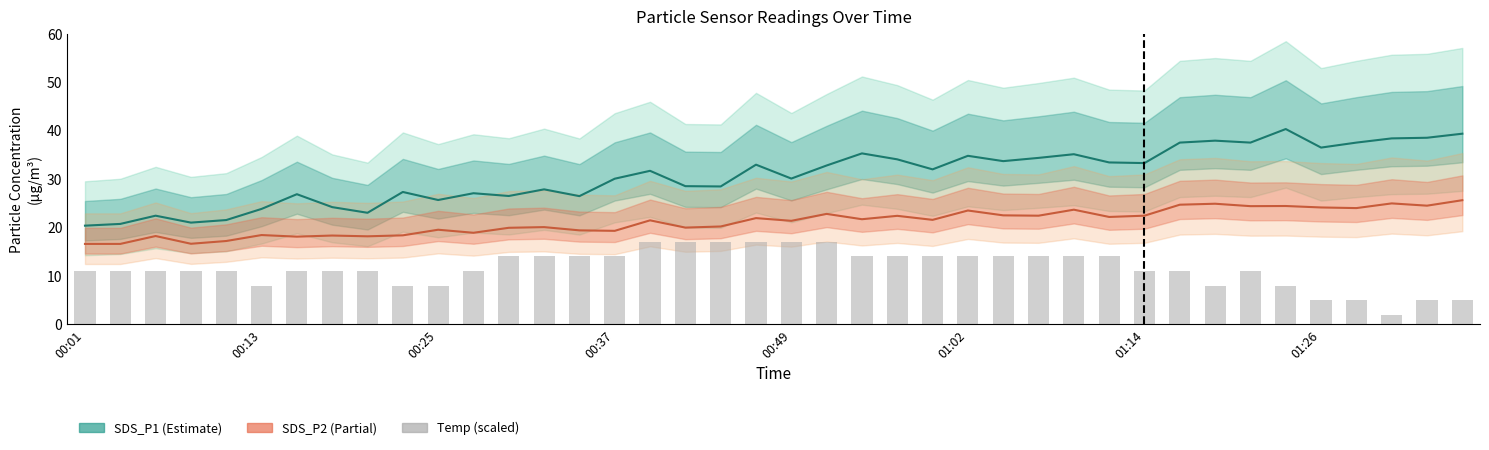

How many bars are there in total?

40